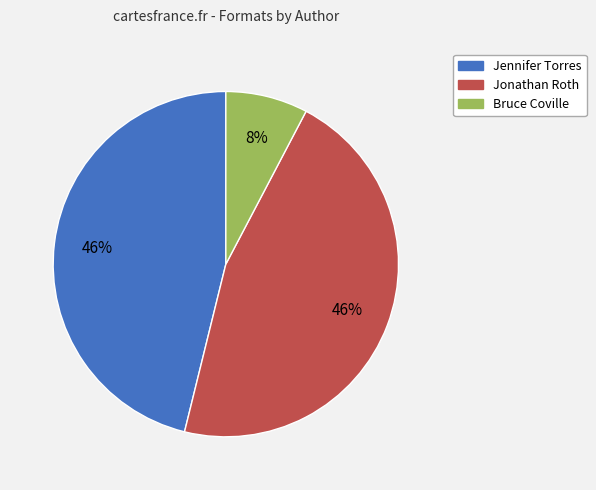

Is there any slice that represents more than half of the pie?

No